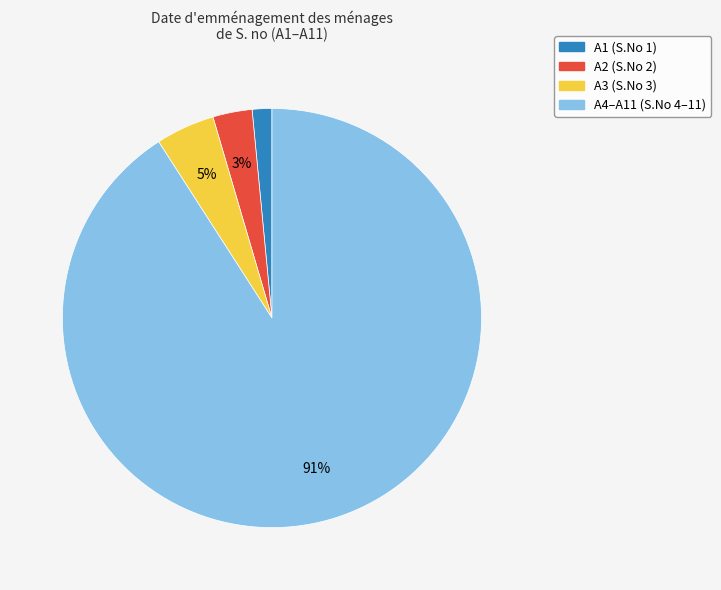

Rank the categories by value from lowest to highest.

A1 (S.No 1), A2 (S.No 2), A3 (S.No 3), A4–A11 (S.No 4–11)